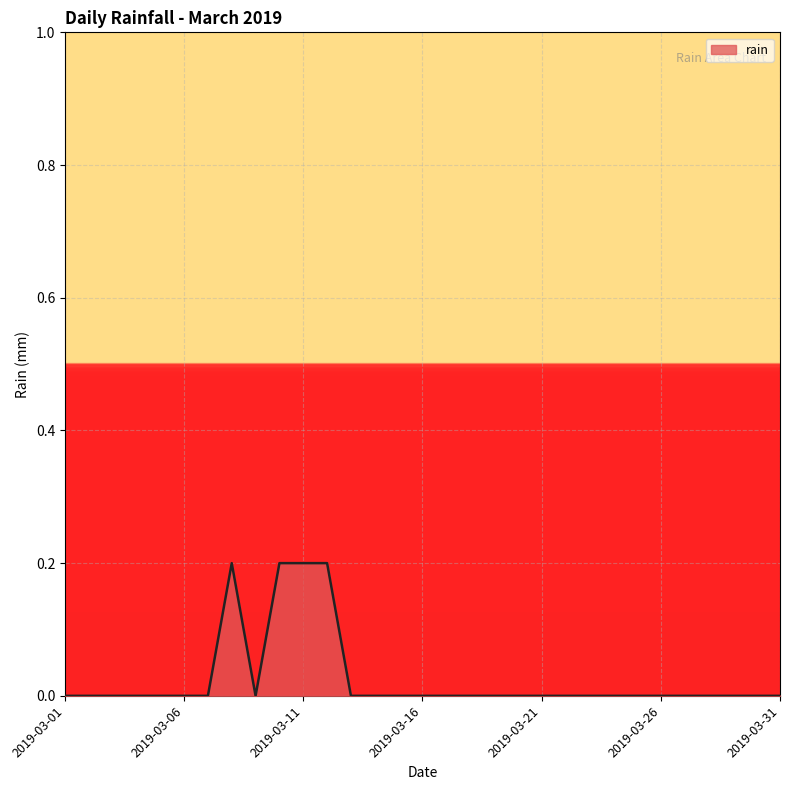

Which category has the highest value across all series?

2019-03-08